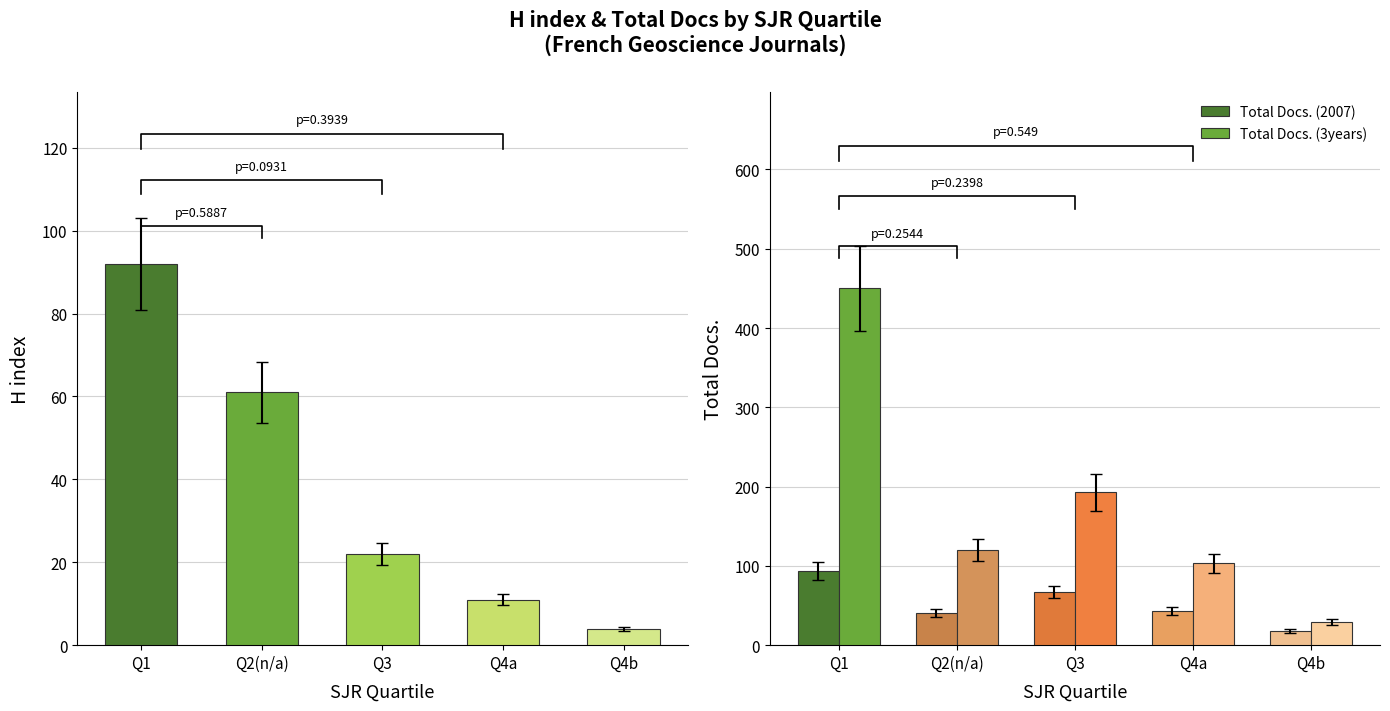

Rank the categories by Total Docs. (3years) value from lowest to highest.

Q1